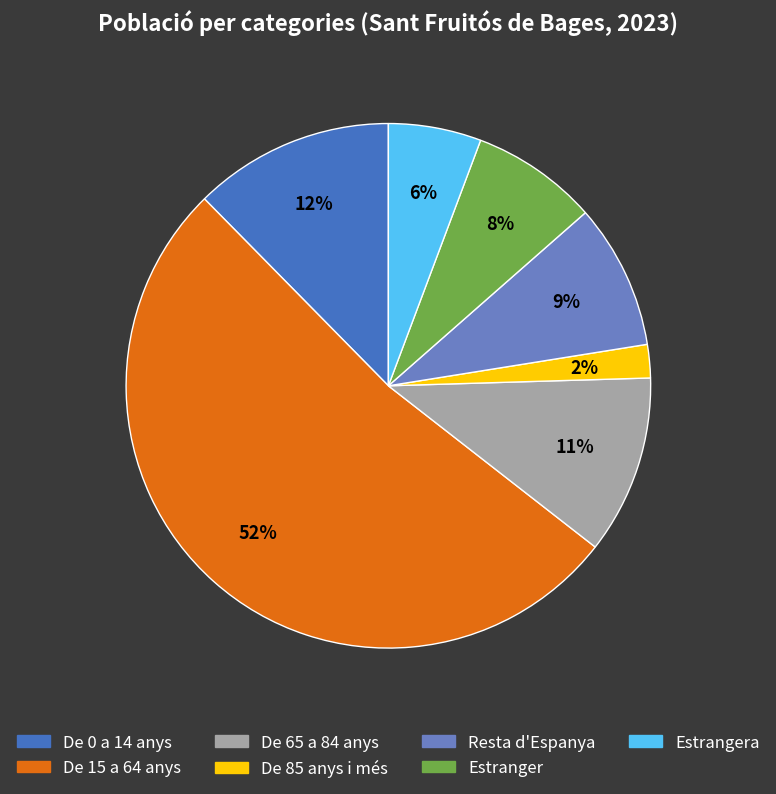

To the nearest percent, what is the average slice percentage?

14%